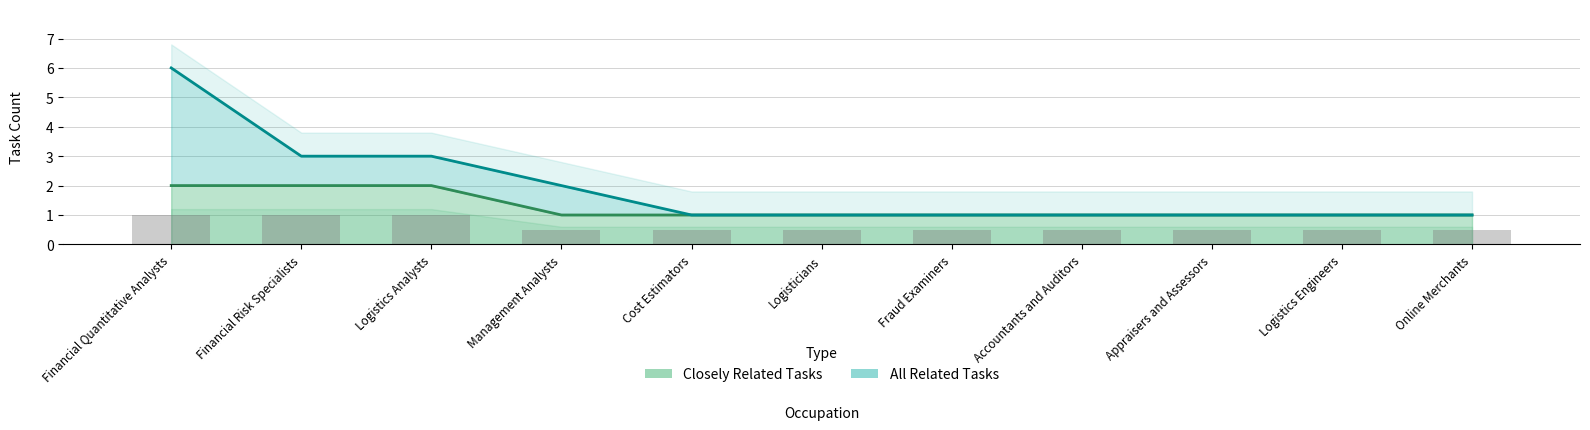

At Accountants and Auditors, list the series in order from smallest to largest.

Closely Related Tasks, All Related Tasks